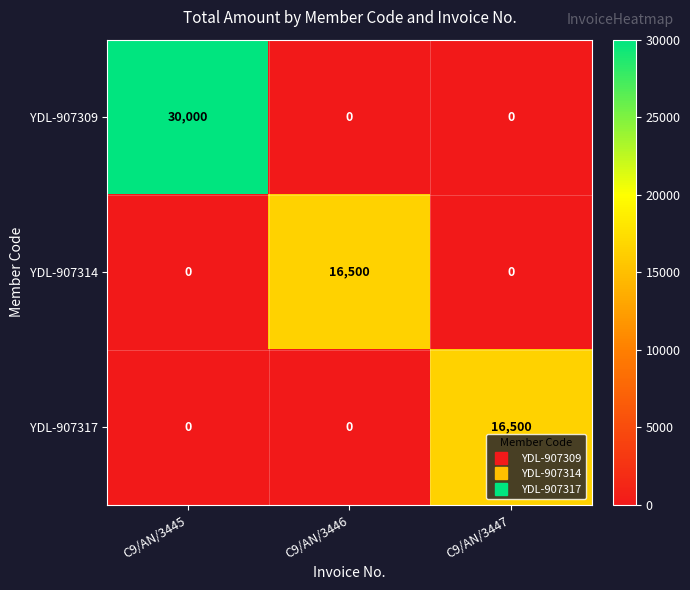

How many YDL-907314 values are between 0 and 16500?

3